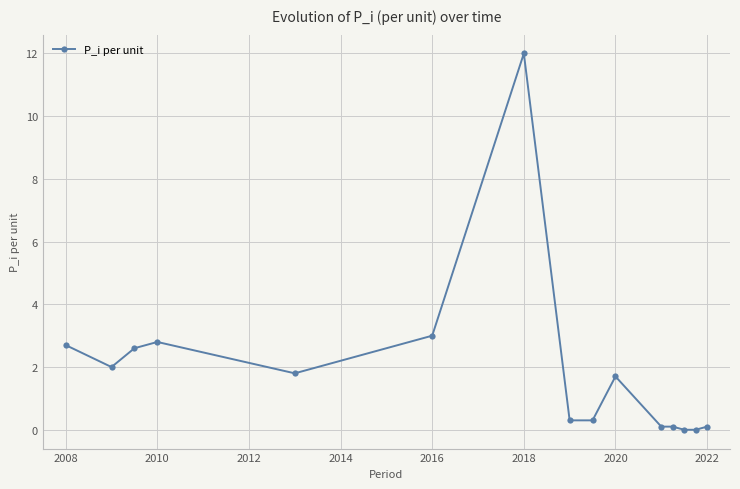

What is the sum of all values?

29.5